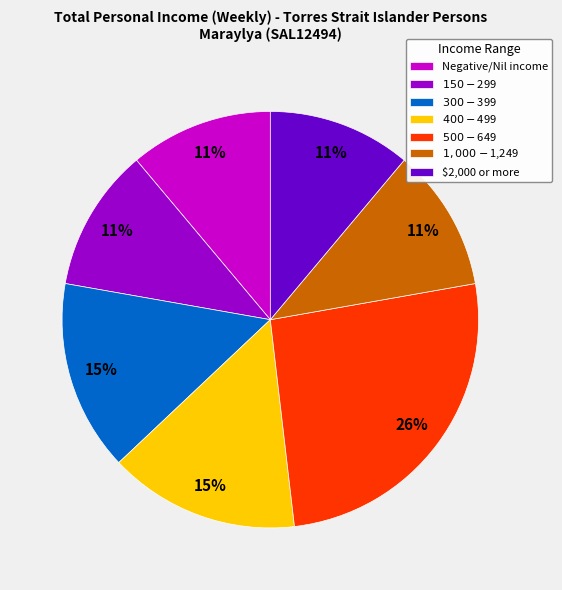

True or false: $400-$499 accounts for 24% of the total.

False